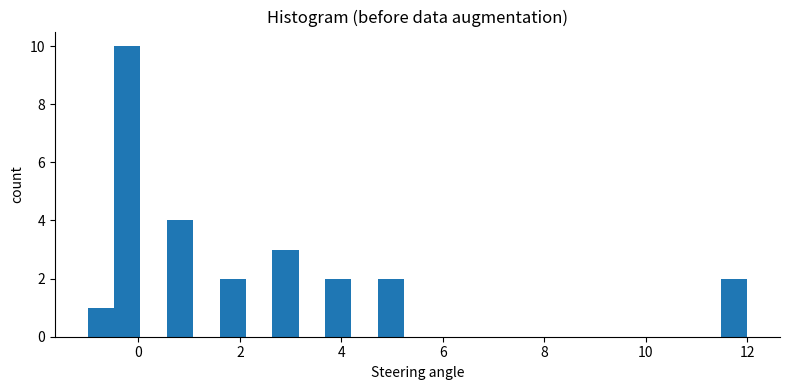

Read against the x-axis, roughly where is the centre of the tallest bar?

-0.2